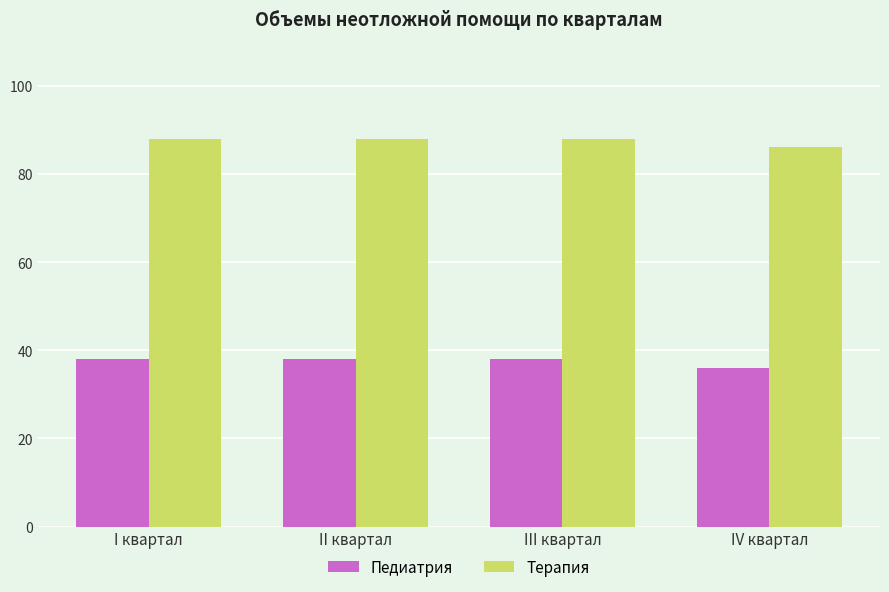

The value of Терапия at III квартал is 154. True or false?

False